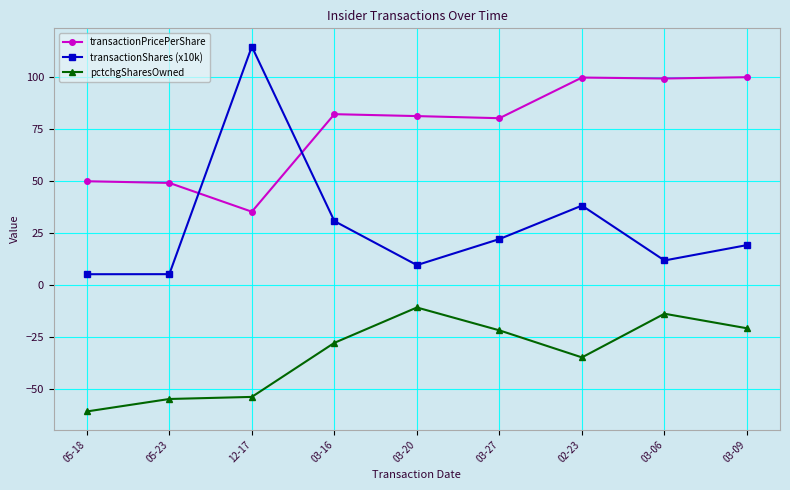

What is the sum of all pctchgSharesOwned values?

-301.0